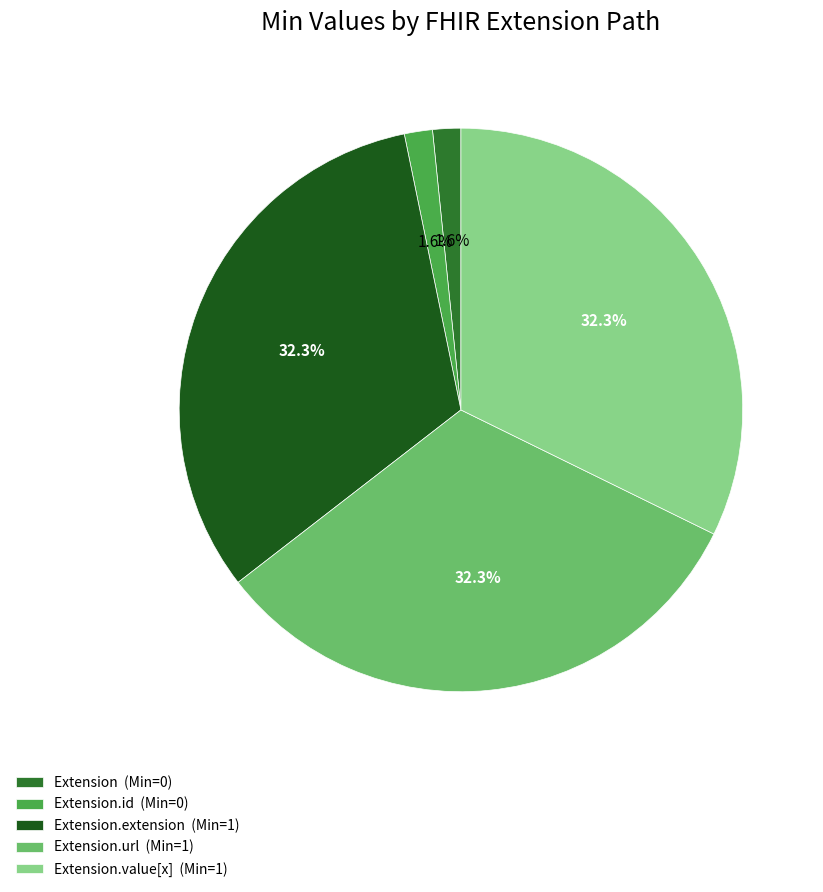

Combined, do Extension.url (Min=1) and Extension (Min=0) account for over 50%?

No